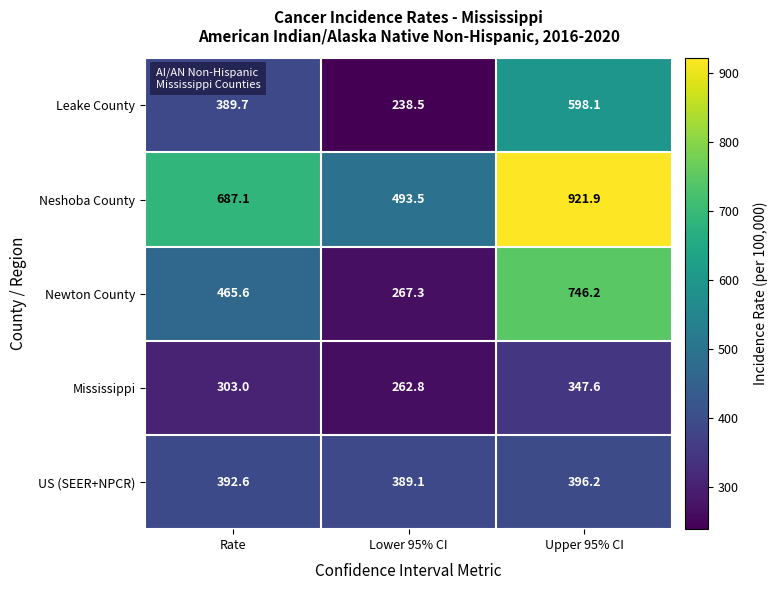

Which series has the largest range (max minus min)?

Newton County